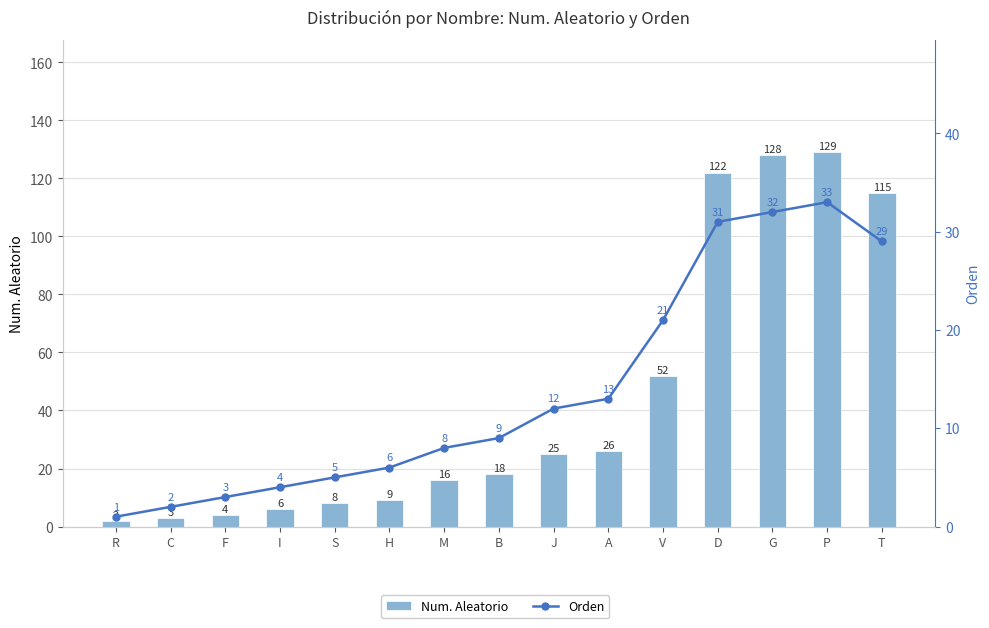

Rank the categories by Orden value from highest to lowest.

P, G, D, T, V, A, J, B, M, H, S, I, F, C, R